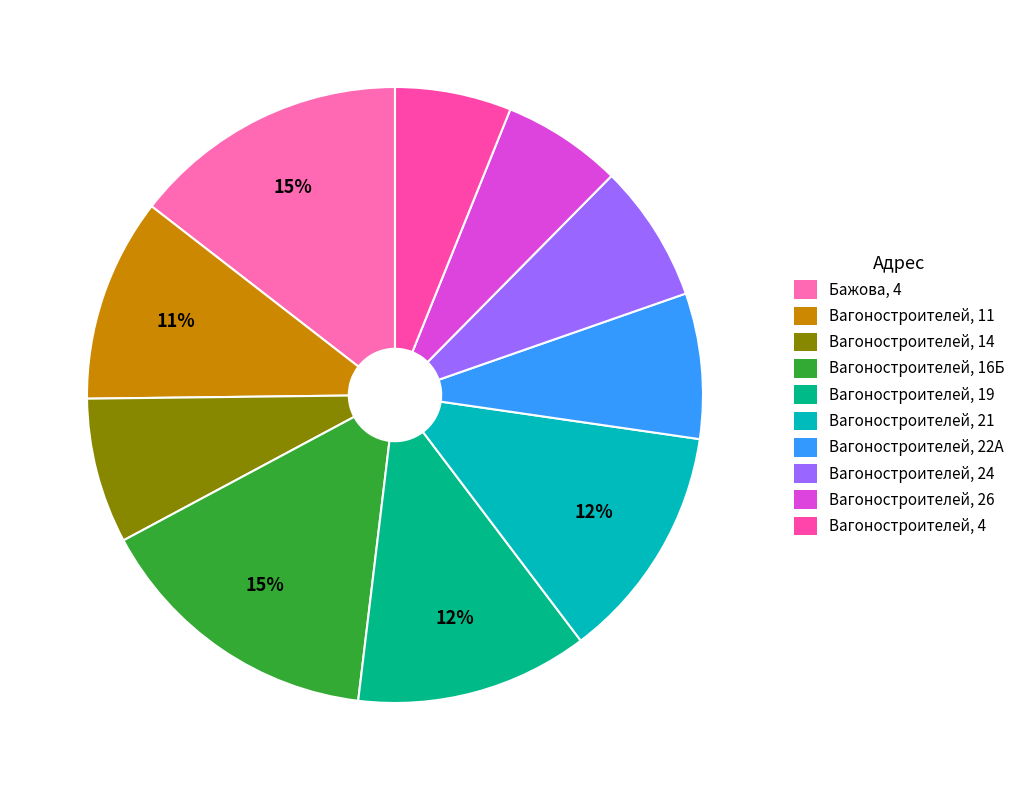

To the nearest percent, what is the difference between the Бажова, 4 and Вагоностроителей, 14 slice percentages?

7%